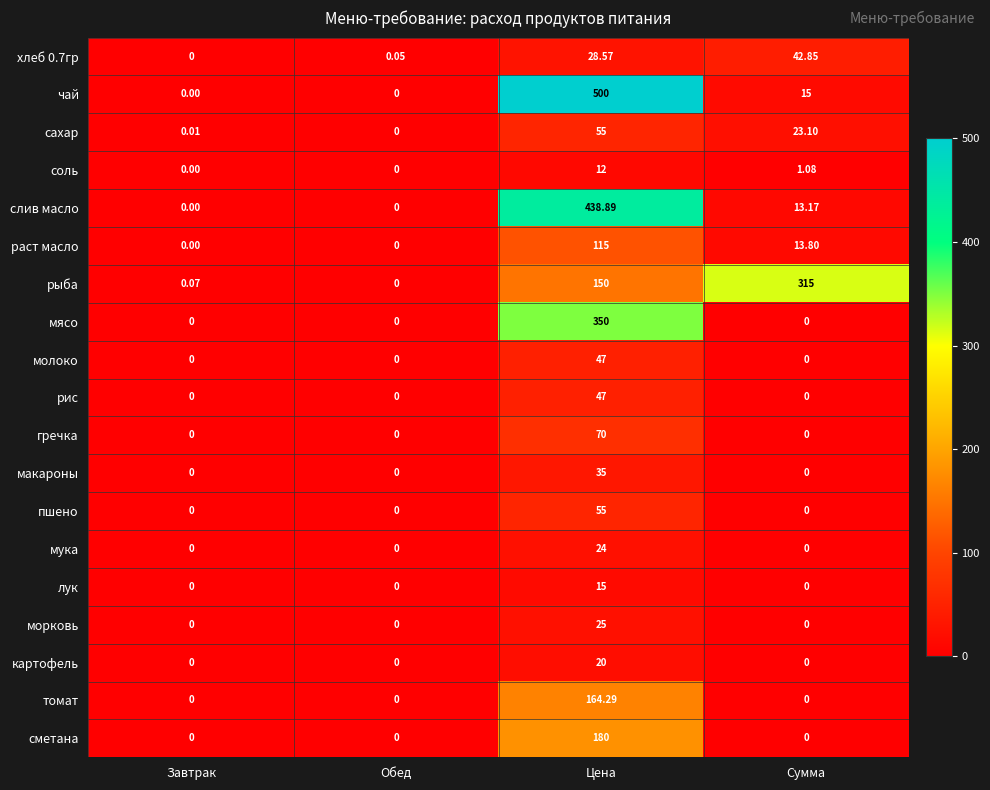

Which series has the largest total across all categories?

чай